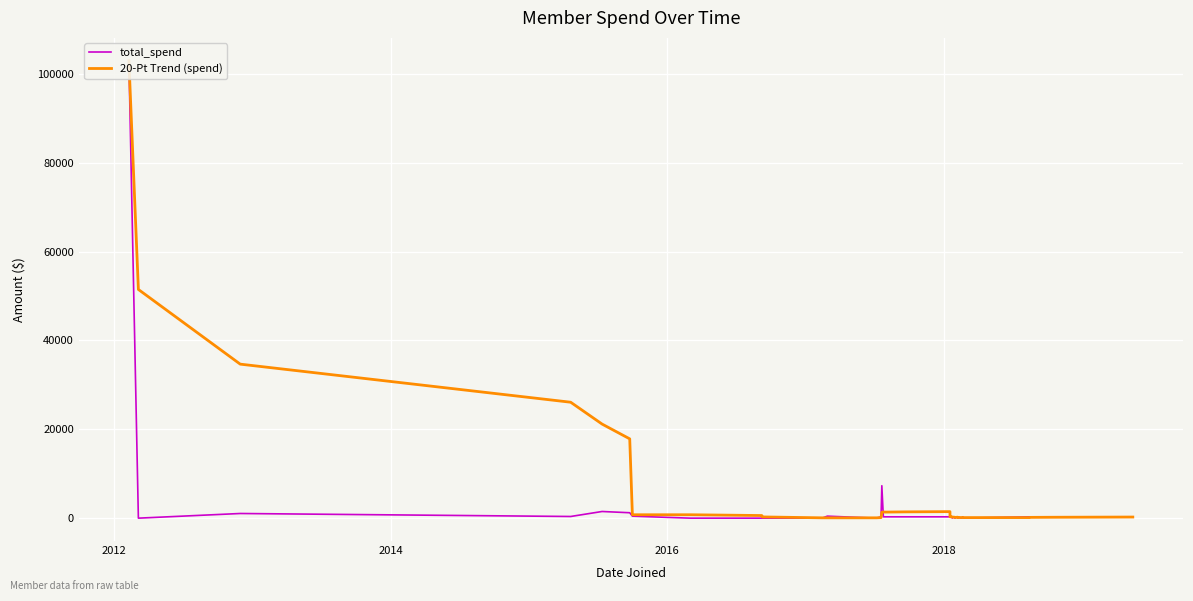

What is the sum of all total_spend values?

120735.0